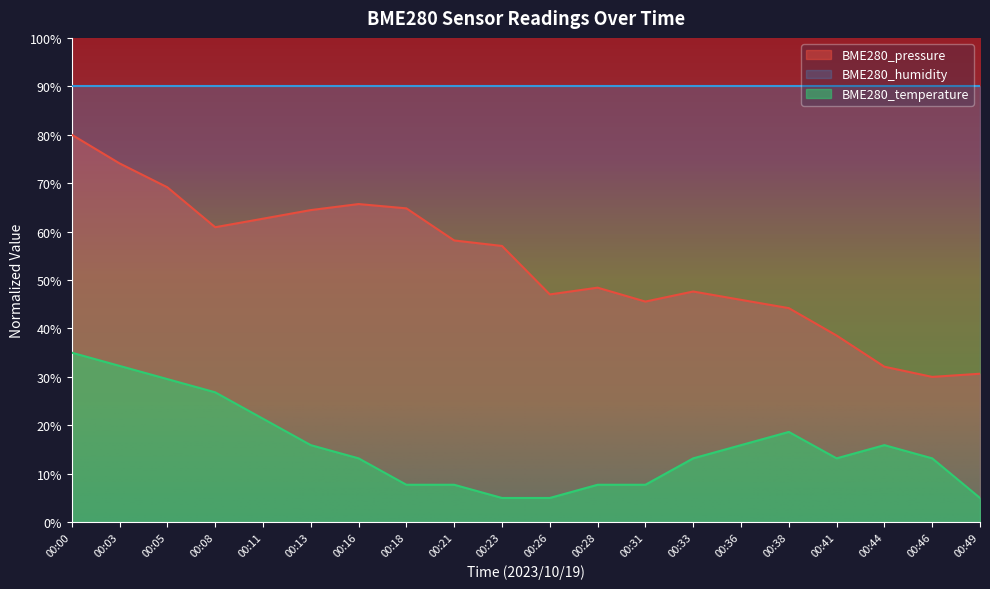

How many lines are shown in the chart?

2